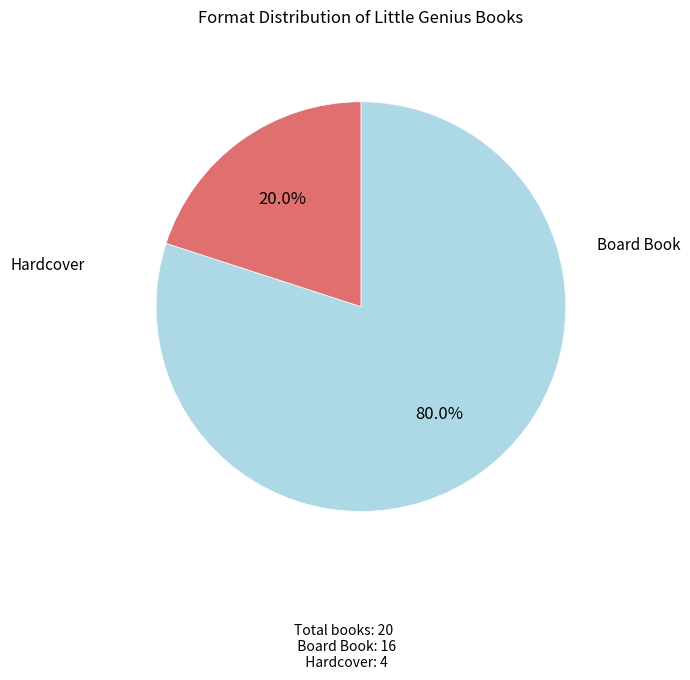

Which slice represents more than half of the pie?

Board Book